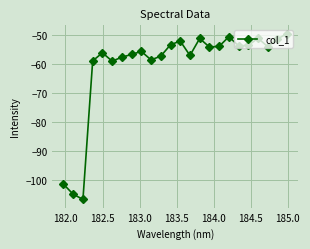

What is the smallest value displayed?

-106.8